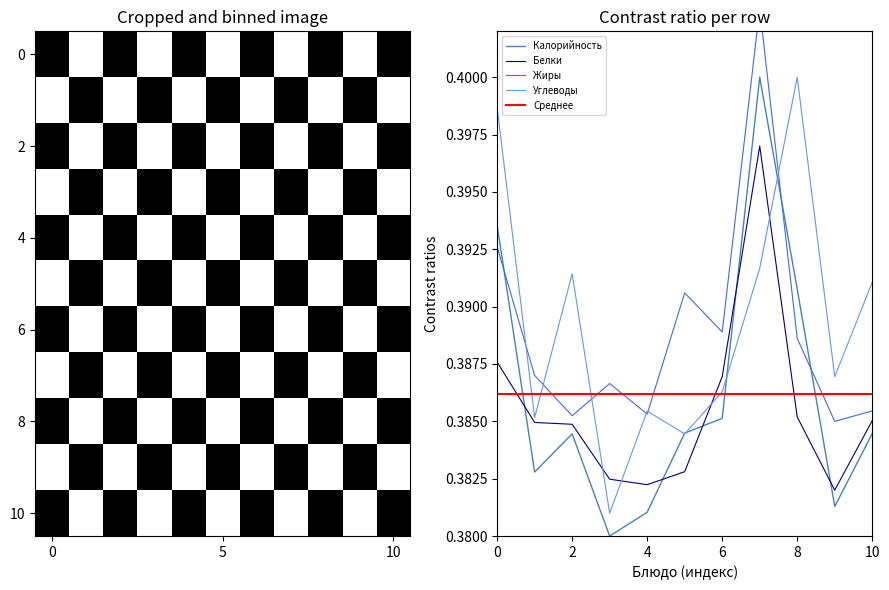

What is the value of the Калорийность point at the 6th from the left?

0.4